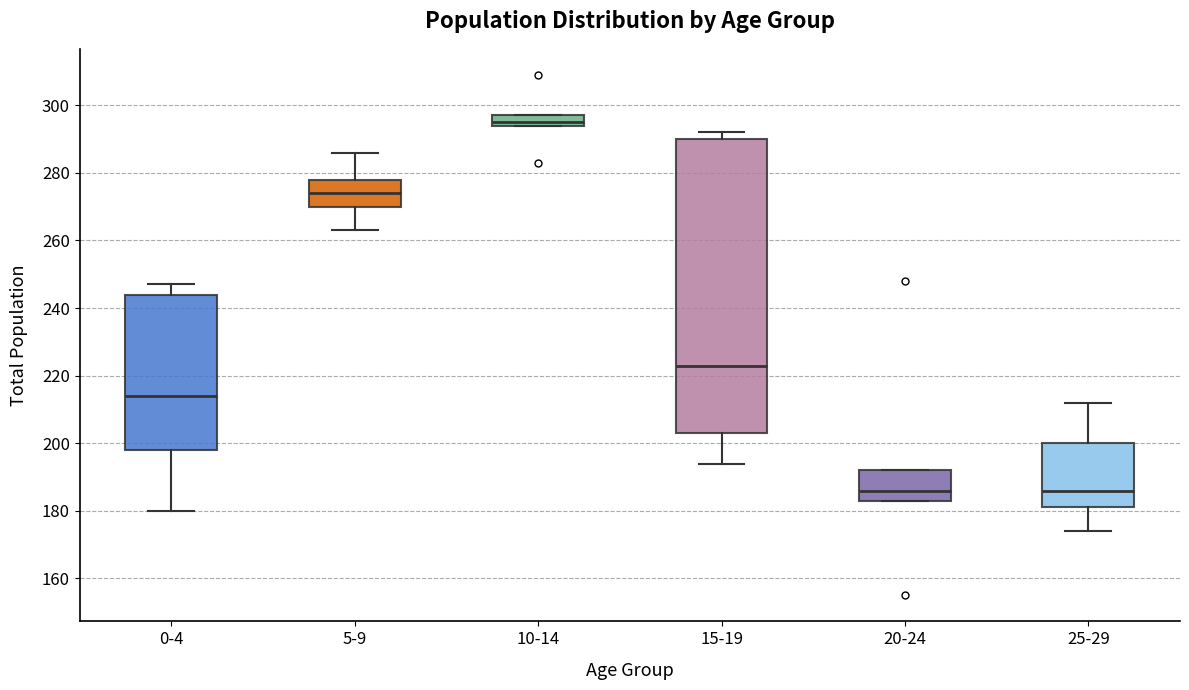

Where does the upper whisker of the box for 0-4 end on the y-axis? The values are not printed on the chart, so give them approximately, as read against the axis.

248